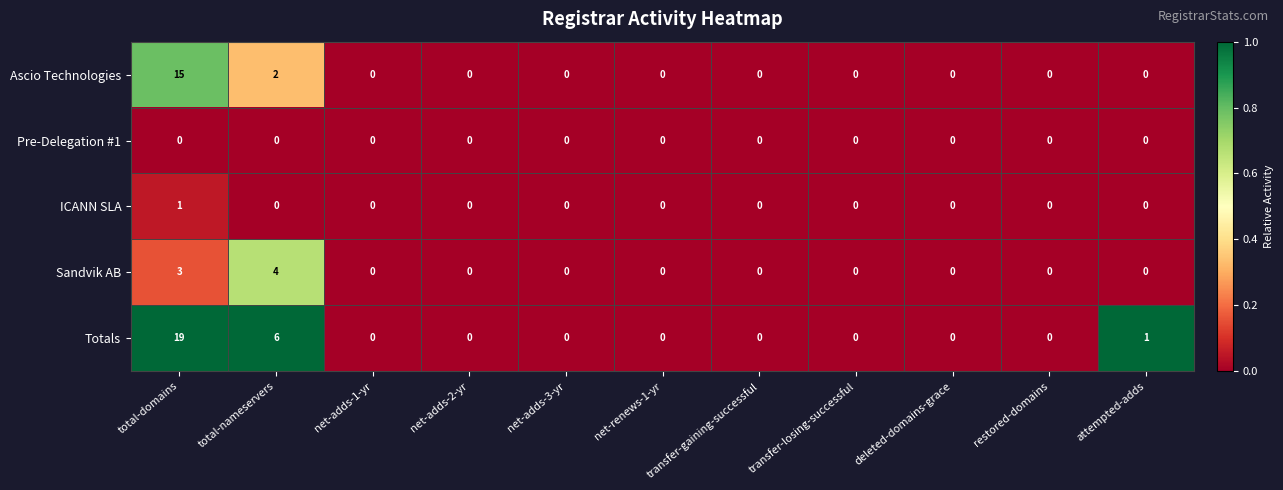

At which category is the sum across all series the highest?

total-domains